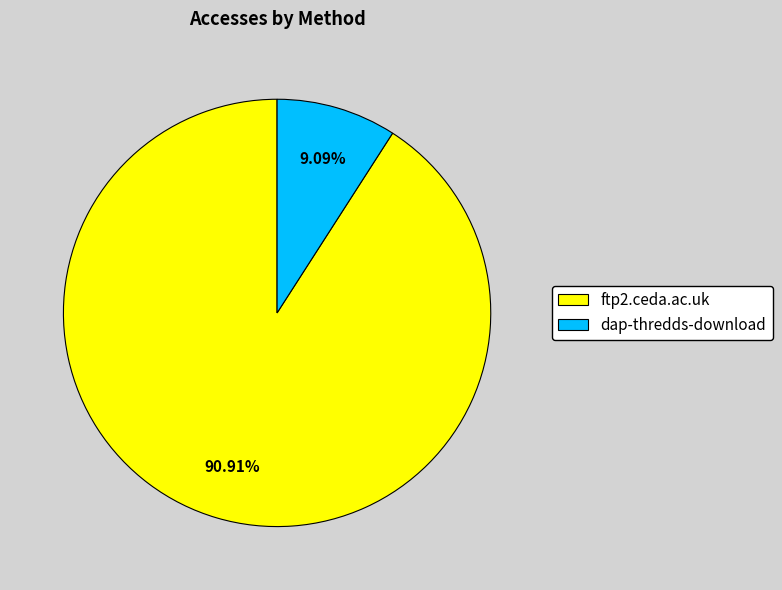

Does ftp2.ceda.ac.uk account for over 50% of the chart?

Yes